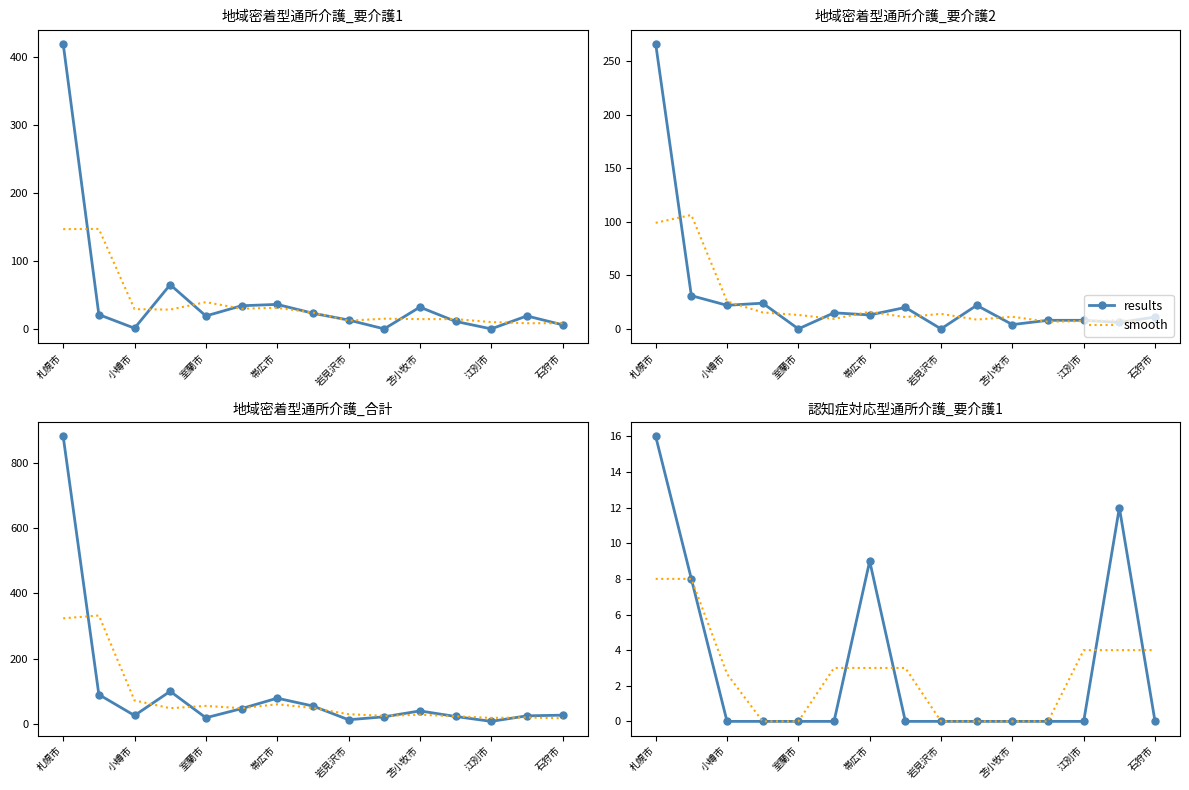

What is the sum of the results values at 江別市 and 11?

9.0